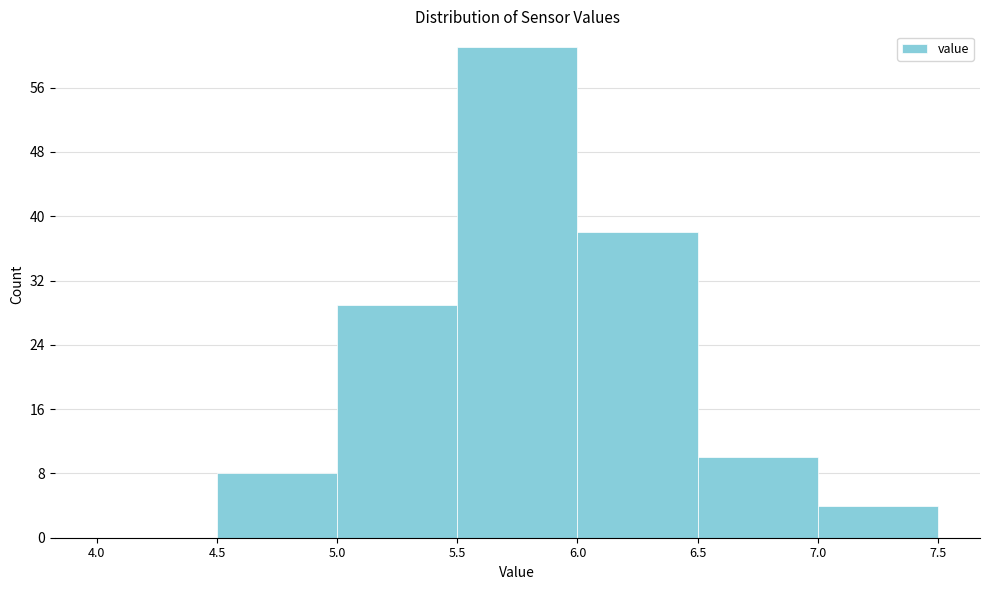

Reading left to right, transcribe this chart: for each bar, give the range it covers on the x-axis and its height. The values are not printed on the chart, so give them approximately, as read against the axis.

4.0 to 4.5: 0
4.5 to 5.0: 8
5.0 to 5.5: 29
5.5 to 6.0: 61
6.0 to 6.5: 38
6.5 to 7.0: 10
7.0 to 7.5: 4